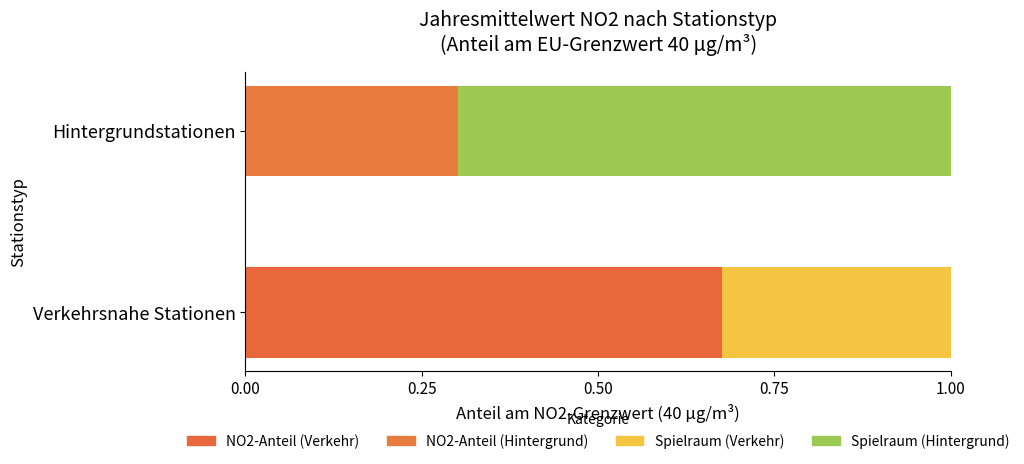

How many series are shown in this chart?

2